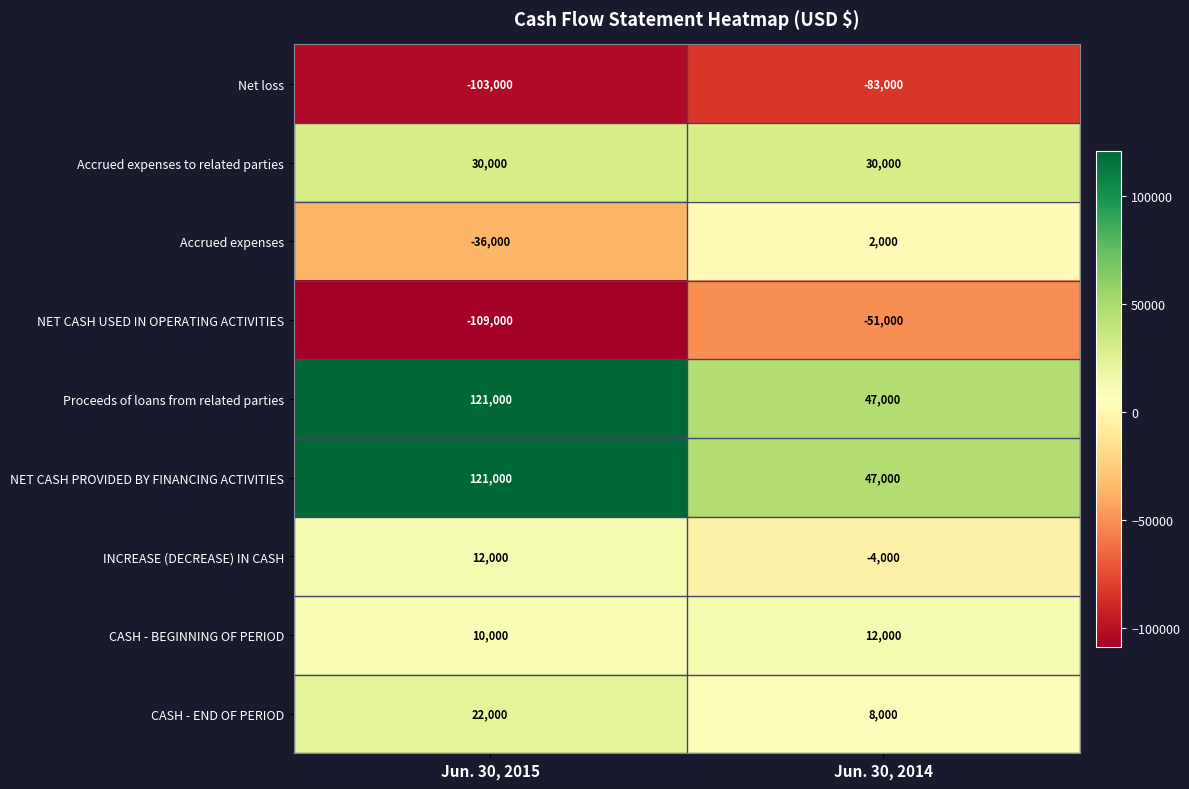

Rank the categories by NET CASH PROVIDED BY FINANCING ACTIVITIES value from lowest to highest.

Jun. 30, 2014, Jun. 30, 2015